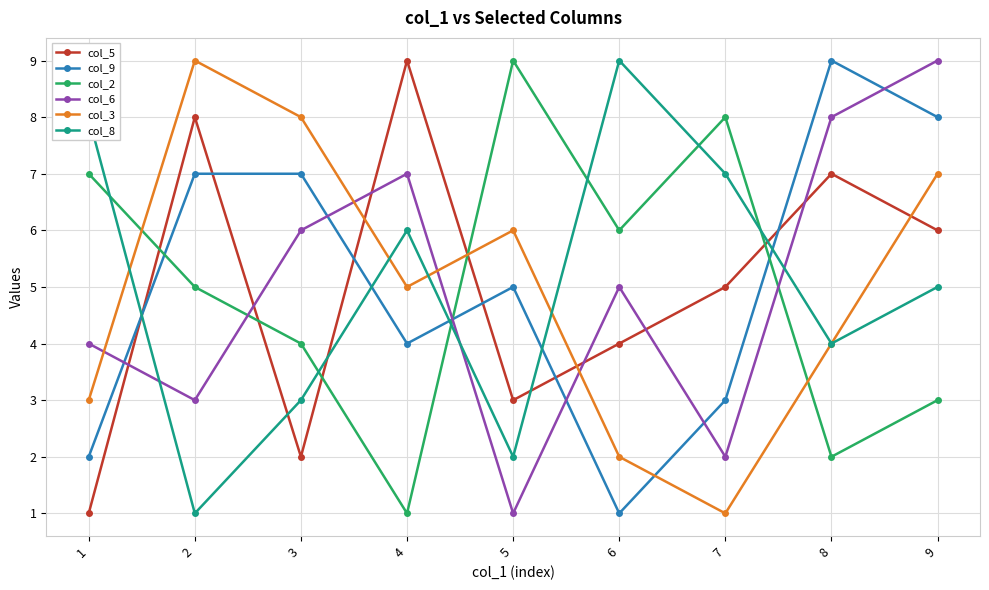

Reading left to right, extract all data points from this chart.

col_5: 1=1	2=8	3=2	4=9	5=3	6=4	7=5	8=7	9=6
col_9: 1=2	2=7	3=7	4=4	5=5	6=1	7=3	8=9	9=8
col_2: 1=7	2=5	3=4	4=1	5=9	6=6	7=8	8=2	9=3
col_6: 1=4	2=3	3=6	4=7	5=1	6=5	7=2	8=8	9=9
col_3: 1=3	2=9	3=8	4=5	5=6	6=2	7=1	8=4	9=7
col_8: 1=8	2=1	3=3	4=6	5=2	6=9	7=7	8=4	9=5